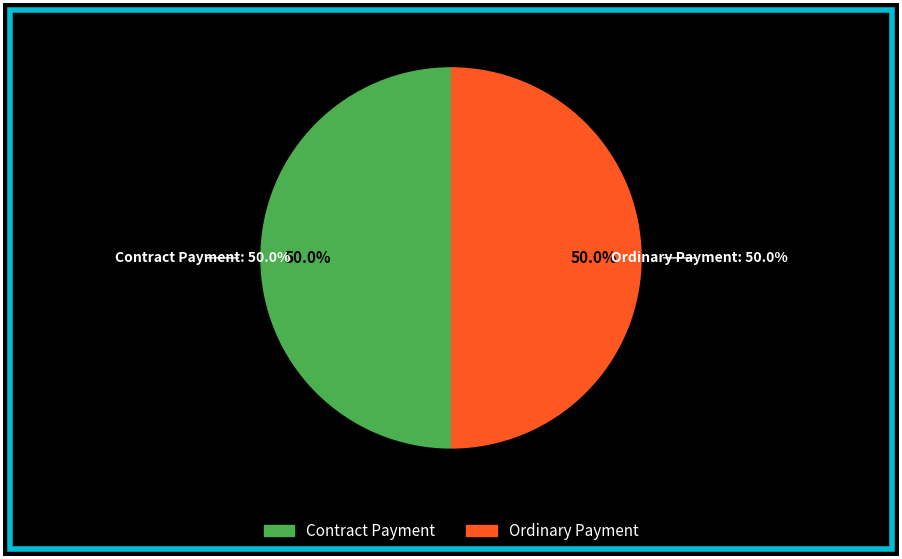

Which slice is the largest?

Ordinary Payment